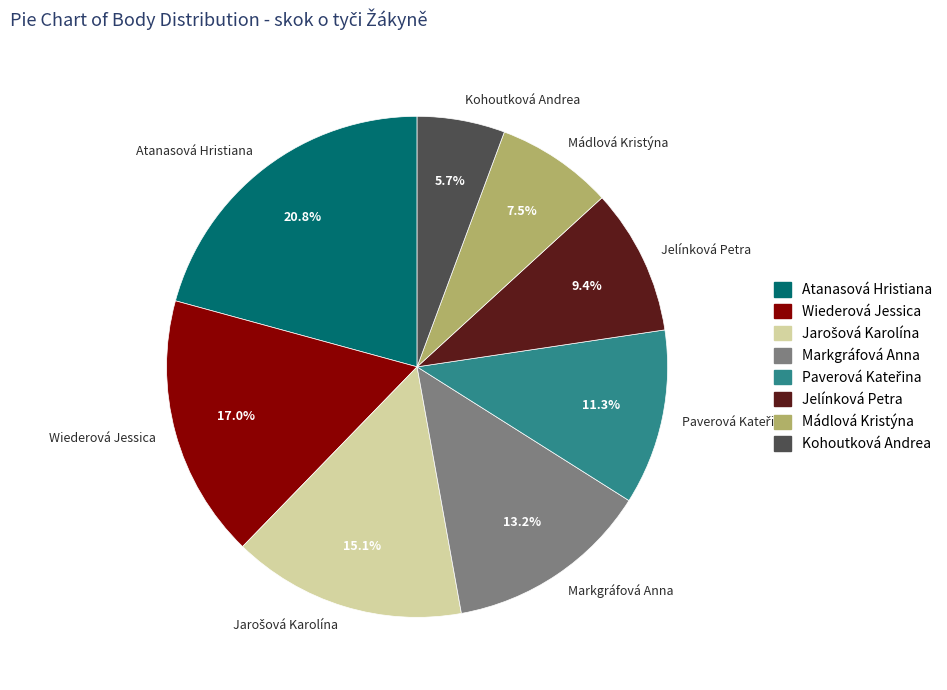

Does any single category account for the majority?

No